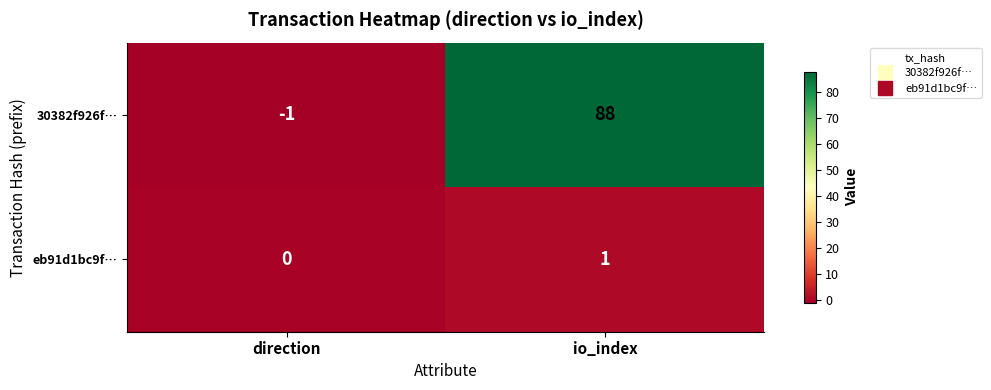

Reading left to right, list all the values displayed in this chart.

30382f926f…: -1	88
eb91d1bc9f…: 0	1